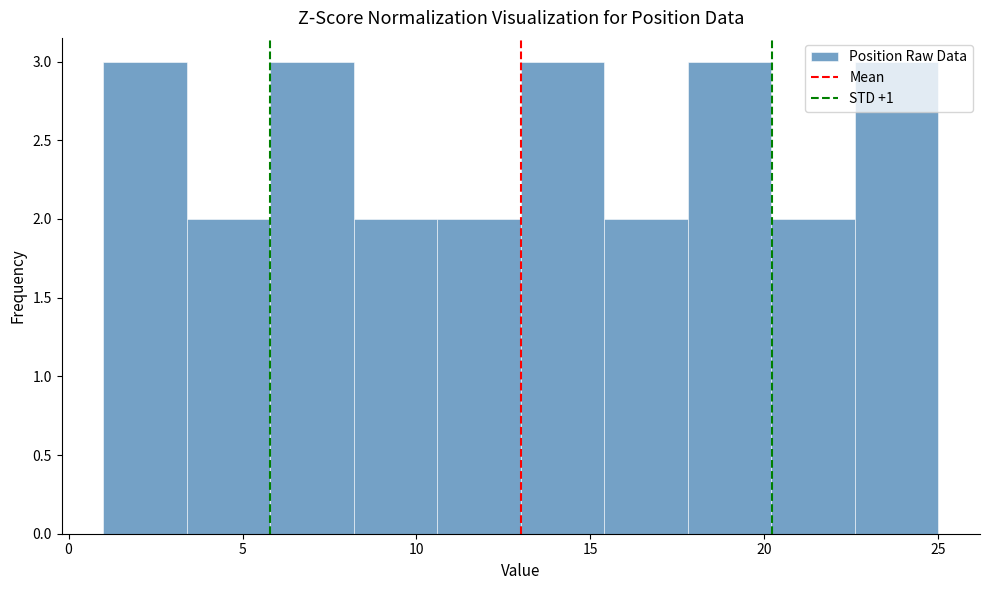

Reading left to right, list every bar in this chart as the range it spans on the x-axis followed by its height. Neither the bar edges nor the heights are printed on the chart, so give them approximately, as read against the axes.

1.0 to 3.4: 3
3.4 to 5.8: 2
5.8 to 8.2: 3
8.2 to 10.6: 2
10.6 to 13.0: 2
13.0 to 15.4: 3
15.4 to 17.8: 2
17.8 to 20.2: 3
20.2 to 22.6: 2
22.6 to 25.0: 3